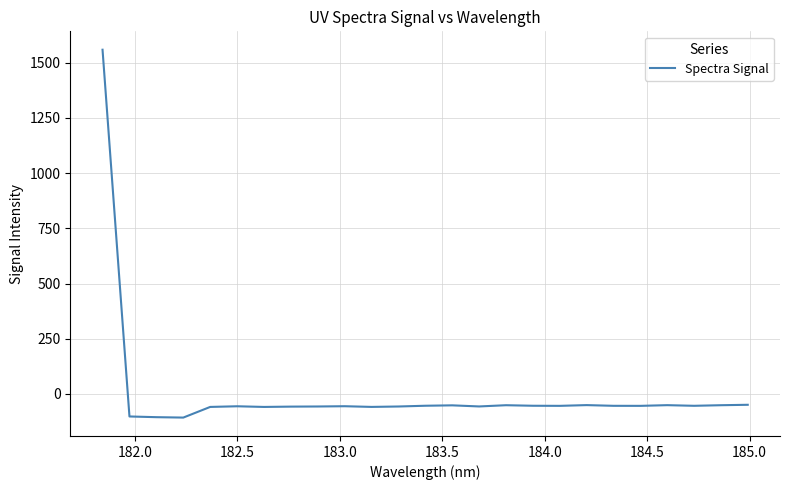

What is the difference between the maximum and minimum values?

1665.7